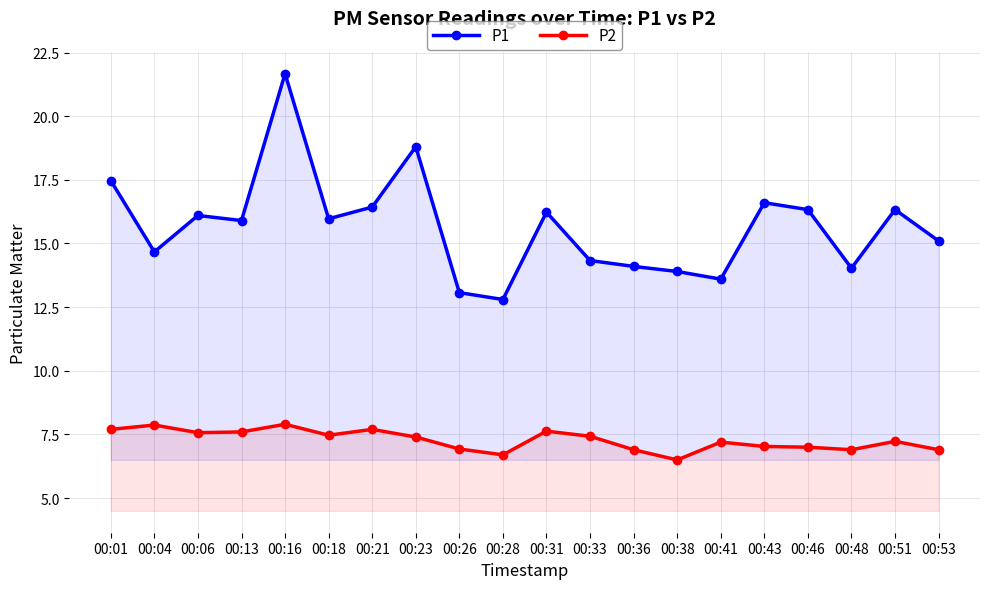

How many distinct data groups are displayed?

2